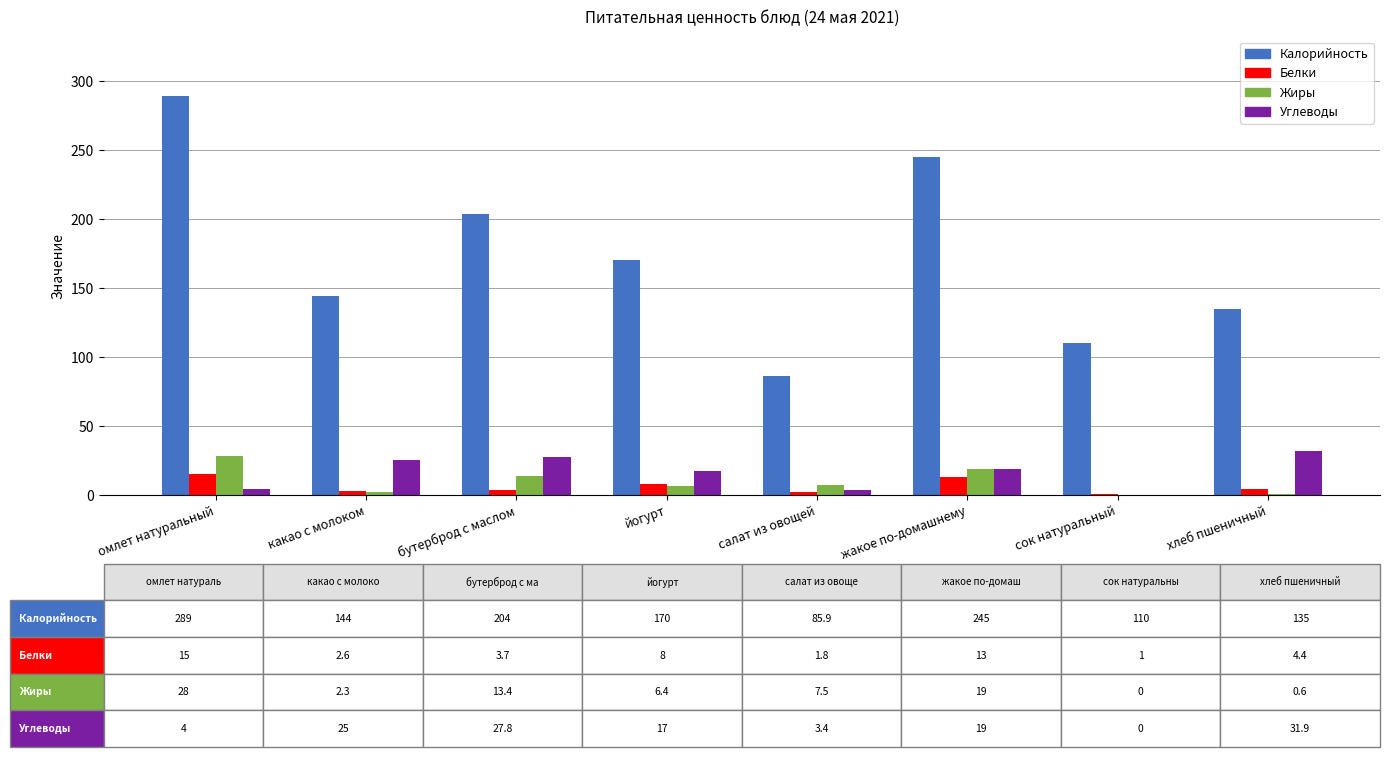

What is the maximum value shown in the chart?

289.0